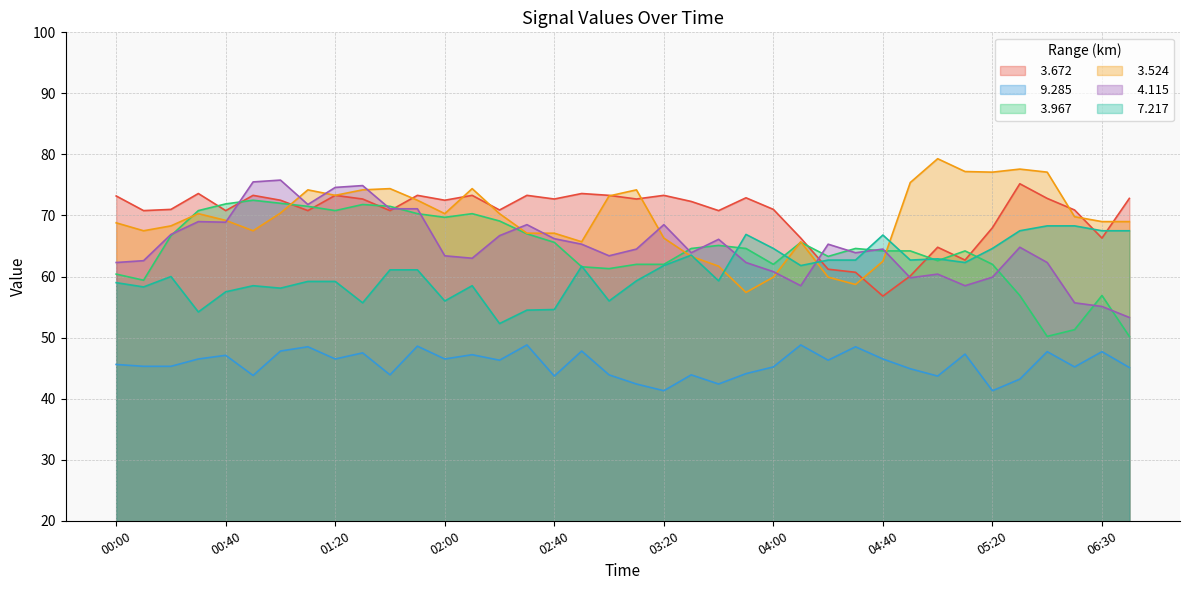

True or false:   4.115 has a value of 65.3 at 04:20.

True